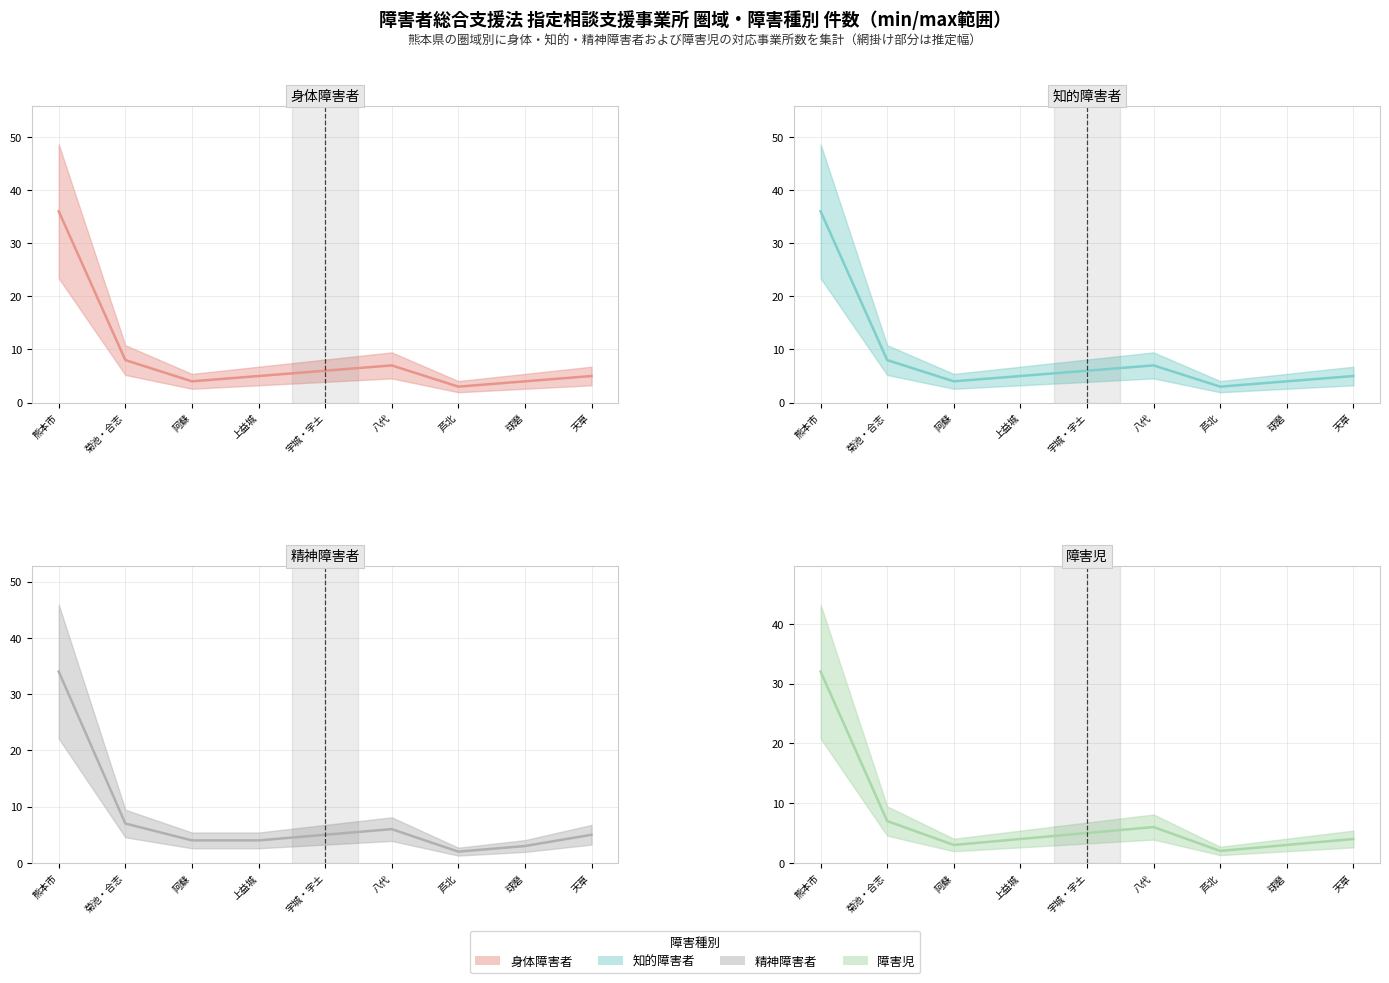

Rank the series at 熊本市 from highest to lowest value.

身体障害者 (中央値), 知的障害者 (中央値), 精神障害者 (中央値), 障害児 (中央値)